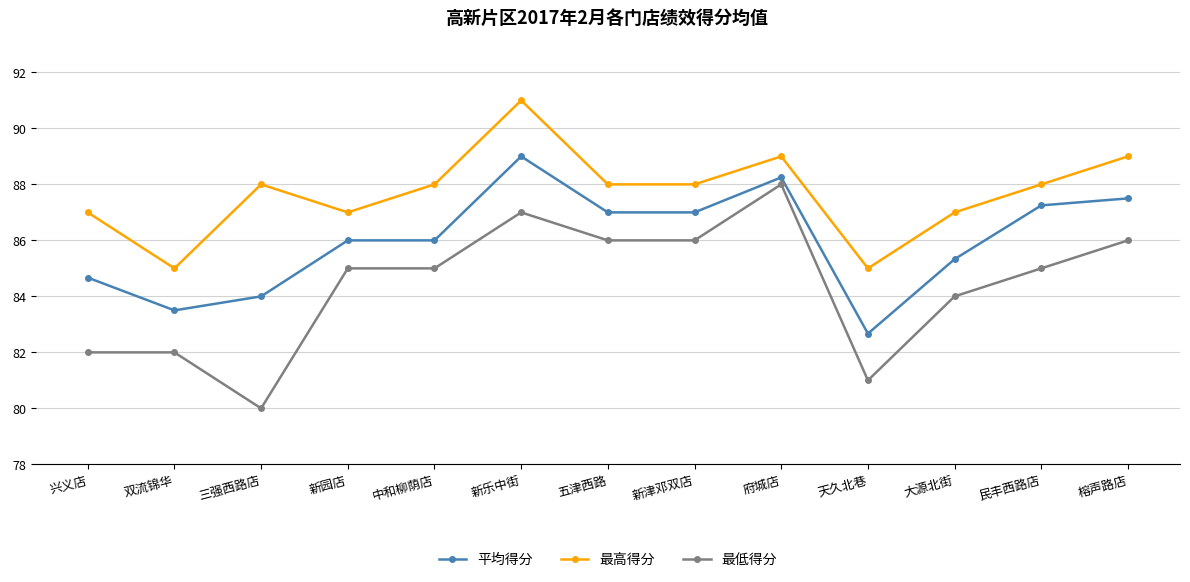

What is the difference between the second highest and minimum values in the 最高得分 series?

4.0